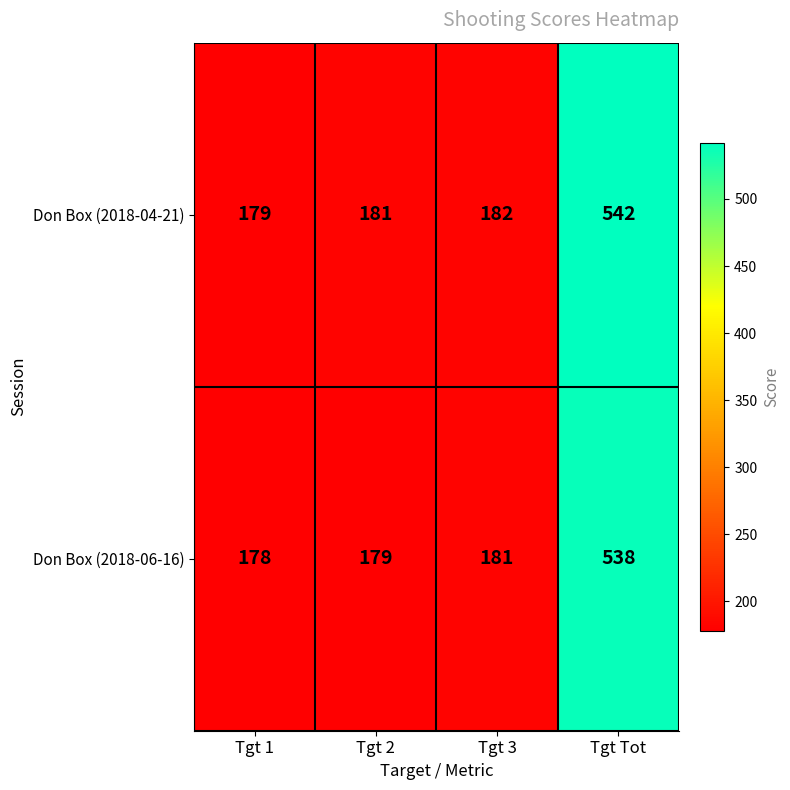

List the series in order of their peak value, lowest first.

Don Box (2018-06-16), Don Box (2018-04-21)